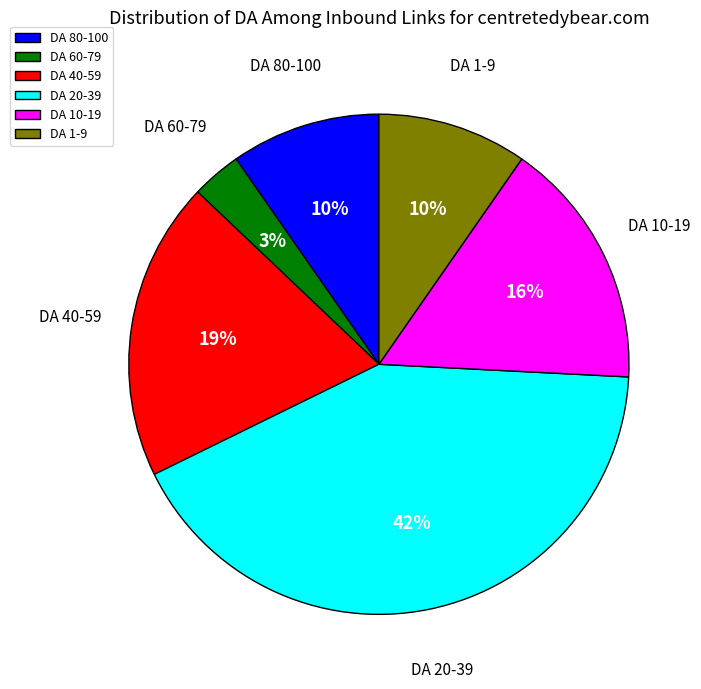

How many segments does this pie chart have?

6